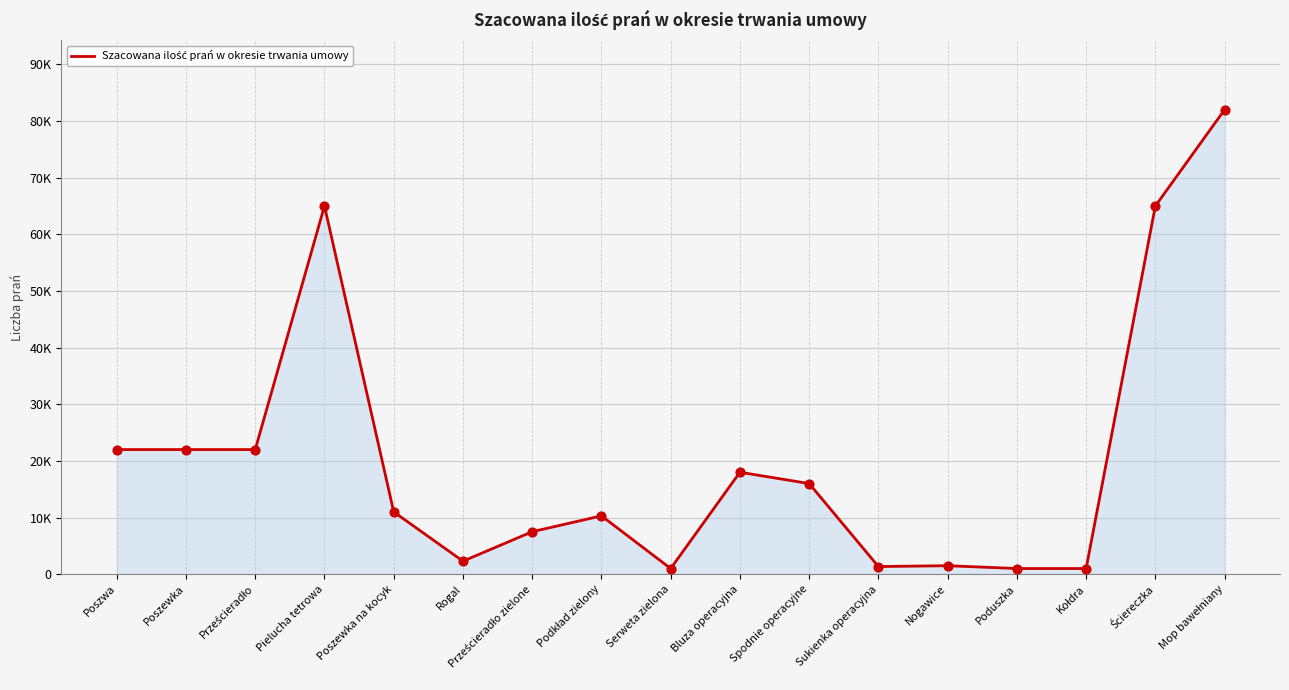

What is the change in value from Poszwa to Sukienka operacyjna?

-20650